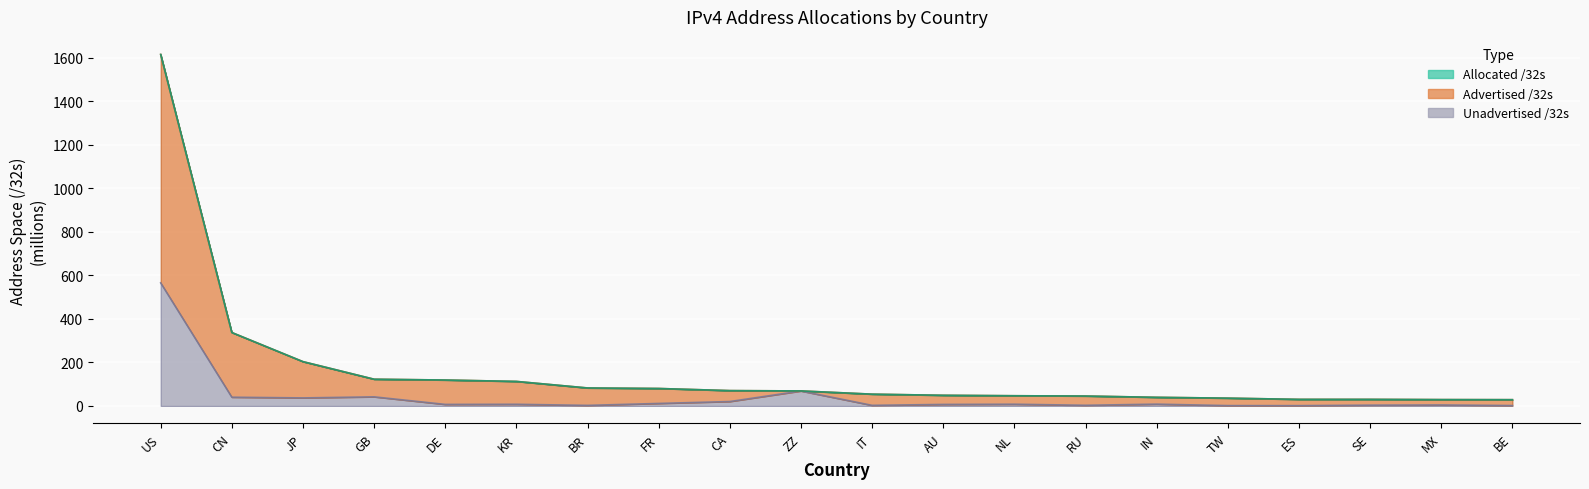

True or false: Unadvertised /32s and Advertised /32s intersect in this chart.

False